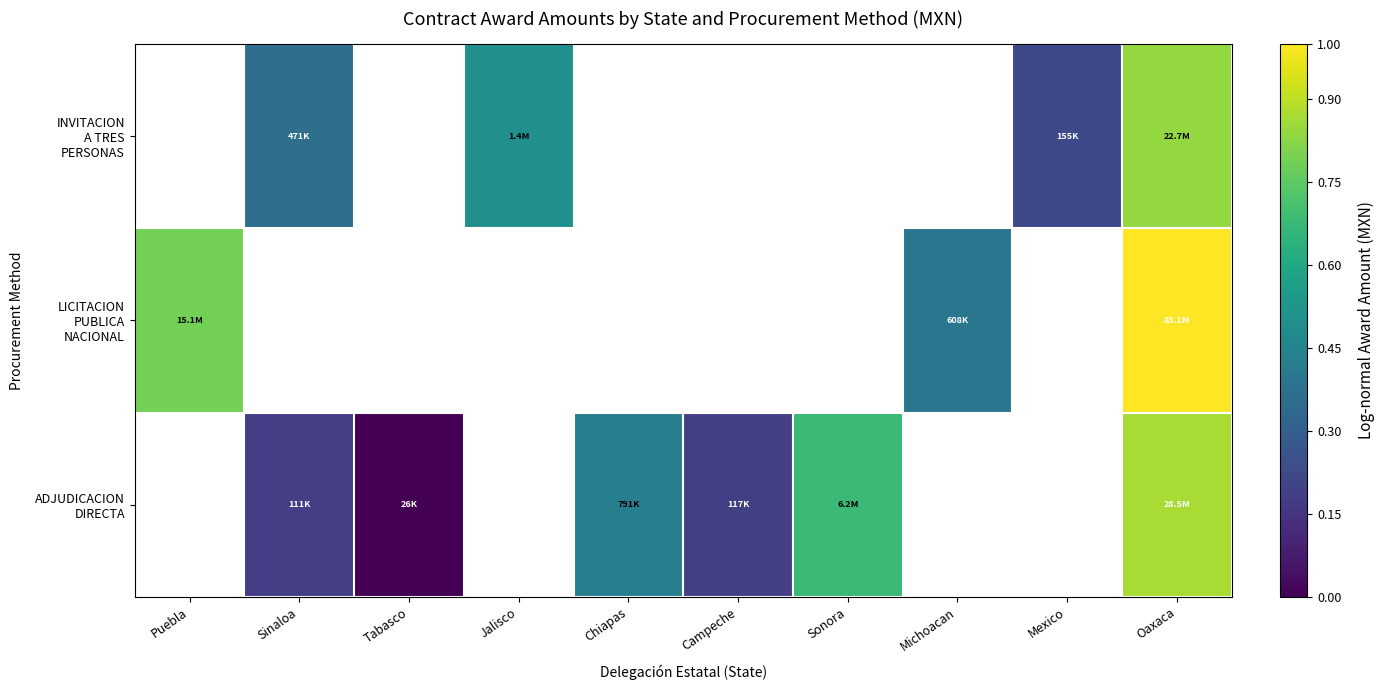

What is the difference between the maximum and minimum values in the LICITACION PUBLICA NACIONAL series?

0.6